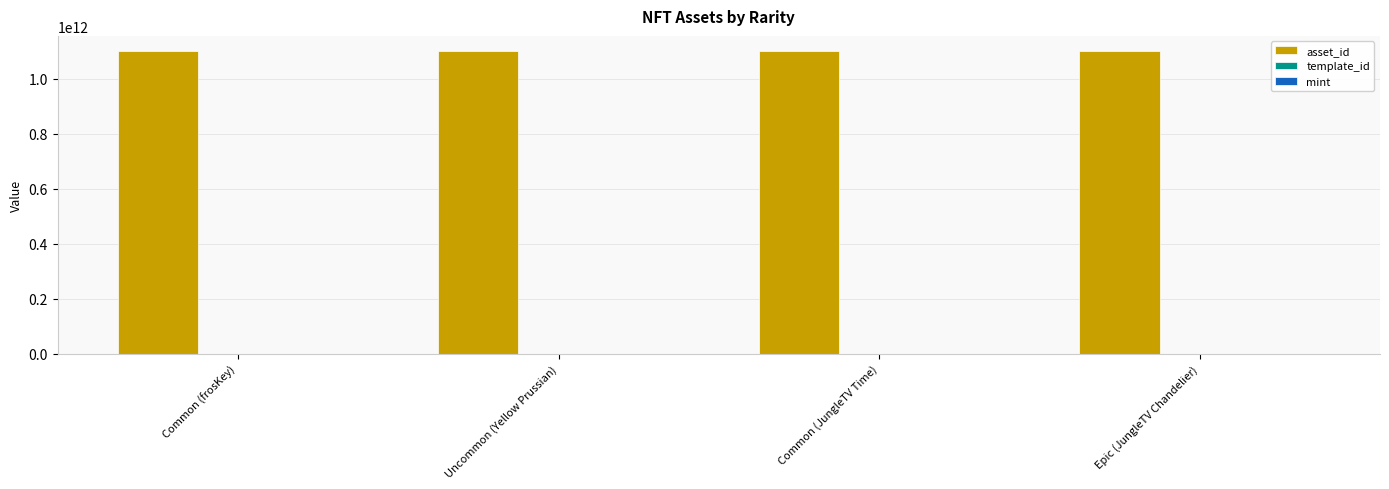

True or false: asset_id has a value of 1815472024280 at Uncommon (Yellow Prussian).

False